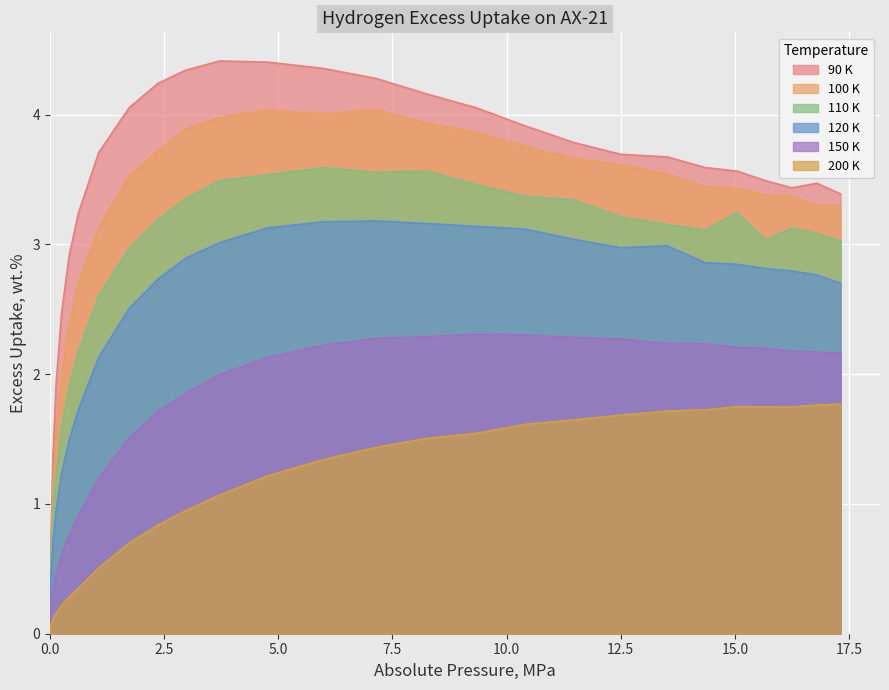

At how many categories does at least one series exceed 1?

25